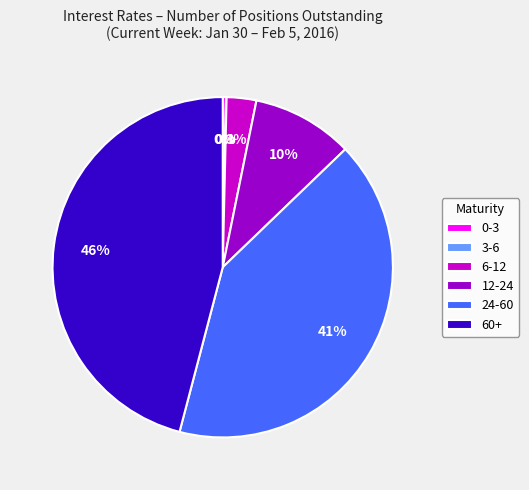

To the nearest percent, what is the difference between the largest and smallest slice percentages?

46%